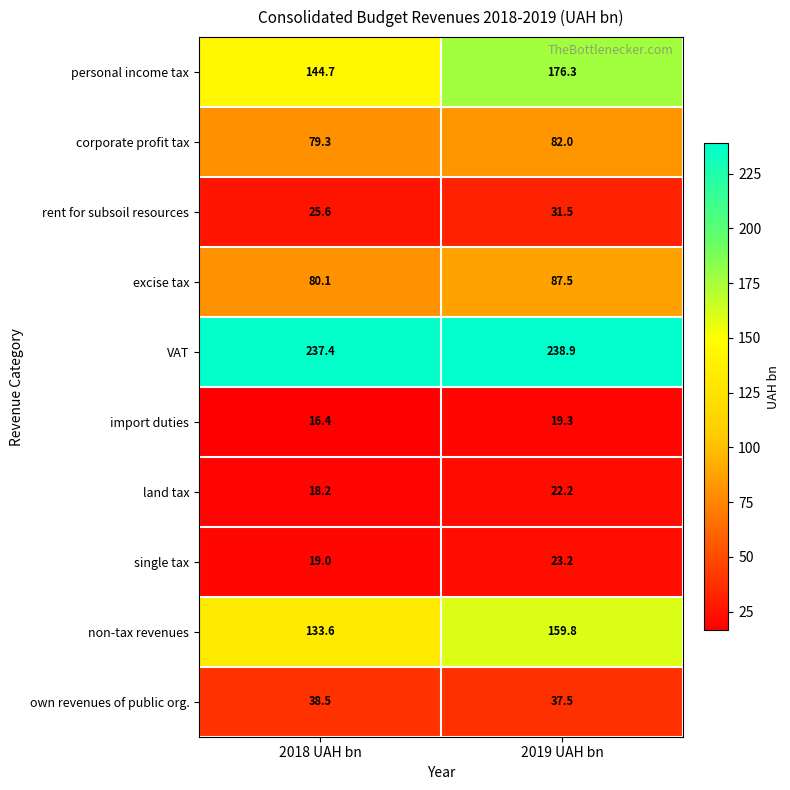

At which category does the chart reach its minimum across all series?

2018 UAH bn